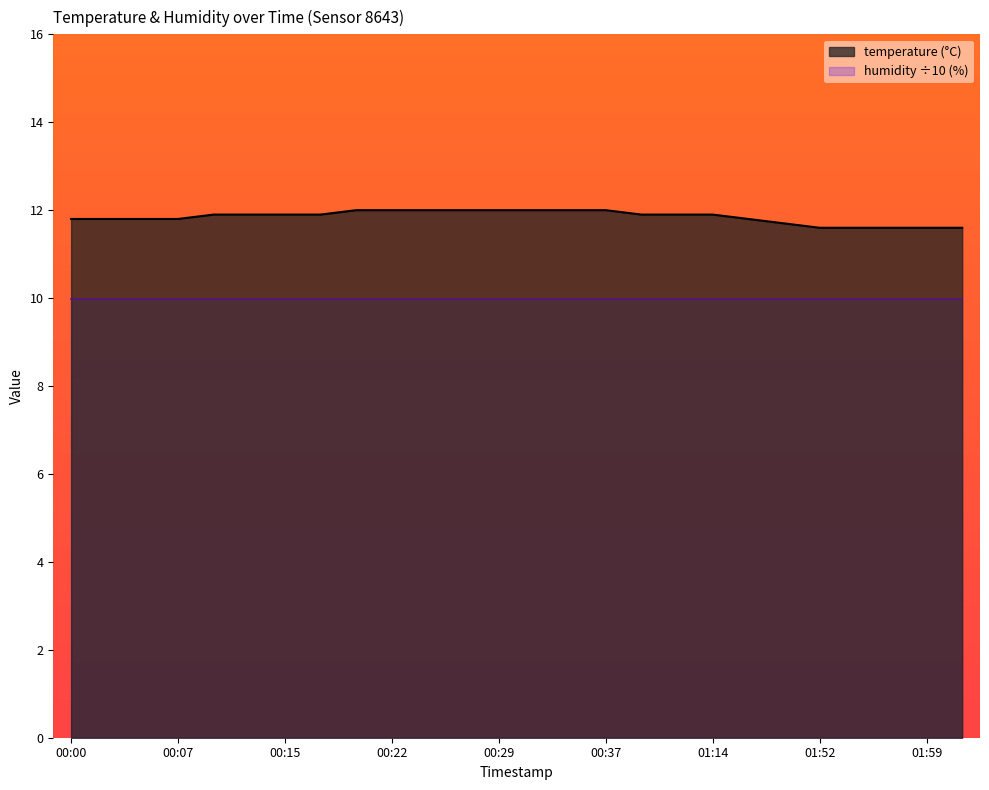

Approximately how many times larger is the value at 00:22 compared to 00:15?

1.0